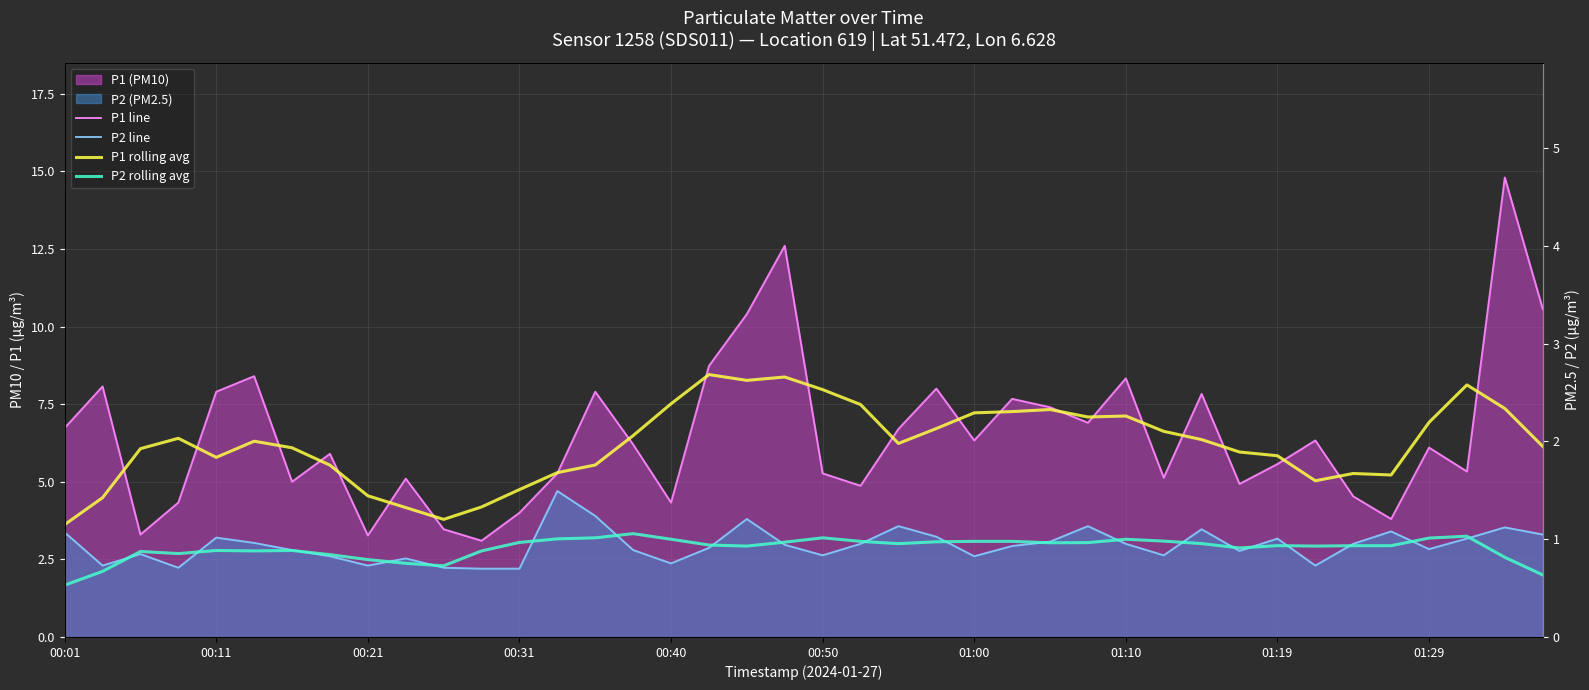

True or false: P2 line and P1 line intersect in this chart.

False